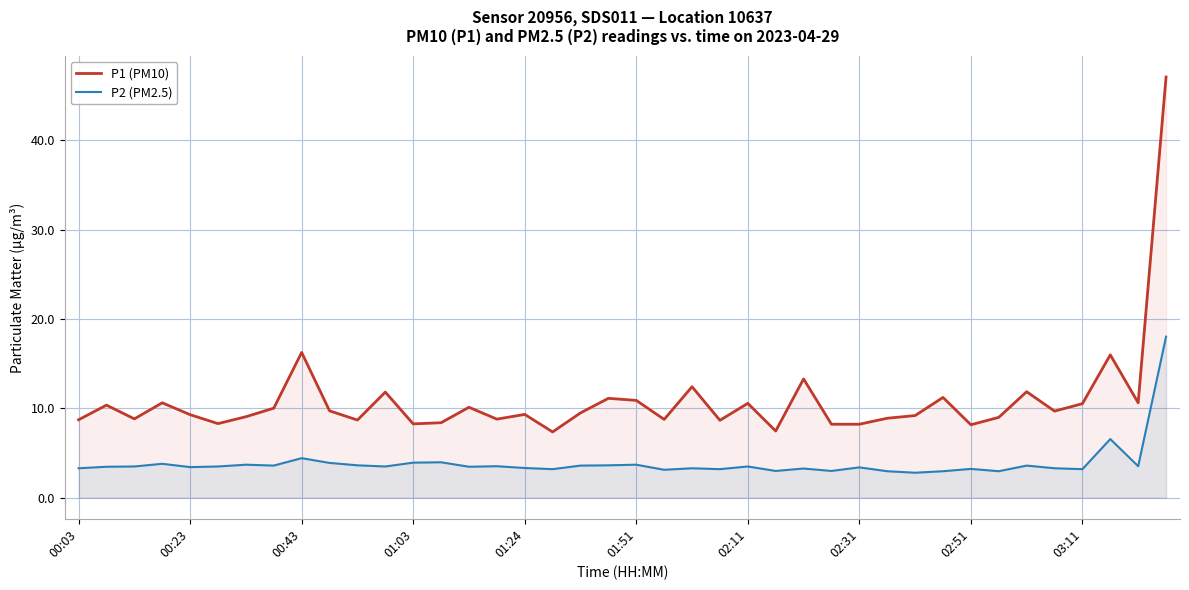

At which label does P2 (PM2.5) first exceed 3?

00:03